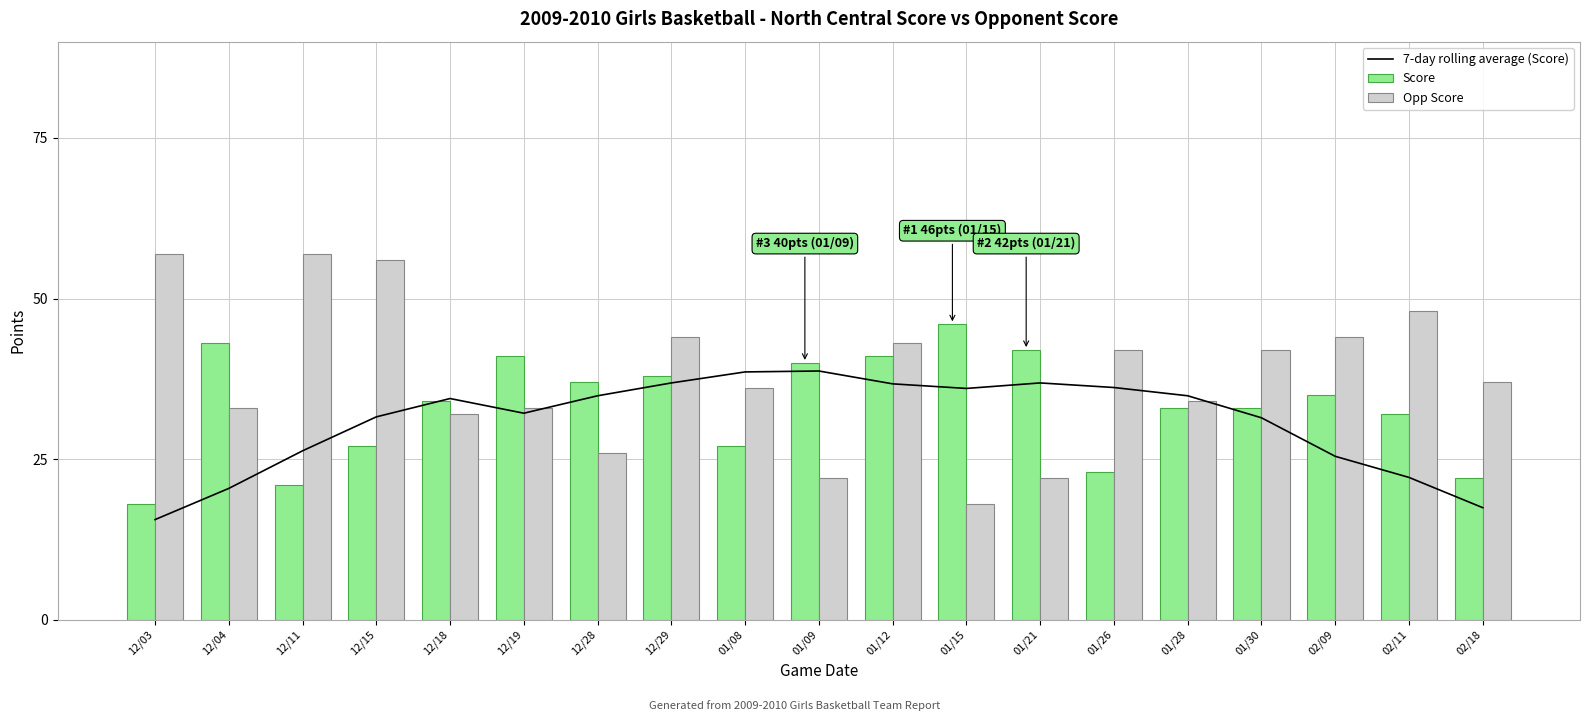

Rank the series by their maximum value, from highest to lowest.

Opp Score, Score, 7-day rolling average (Score)